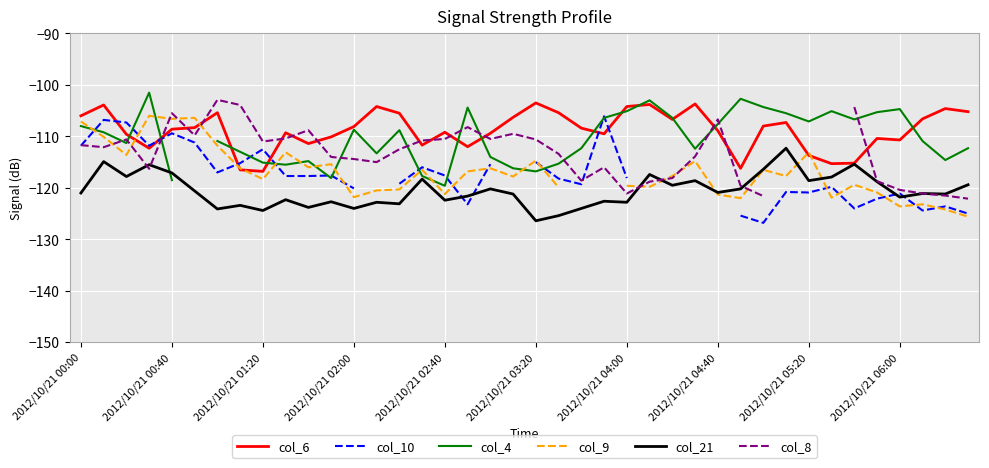

How many categories are shown in the chart?

40